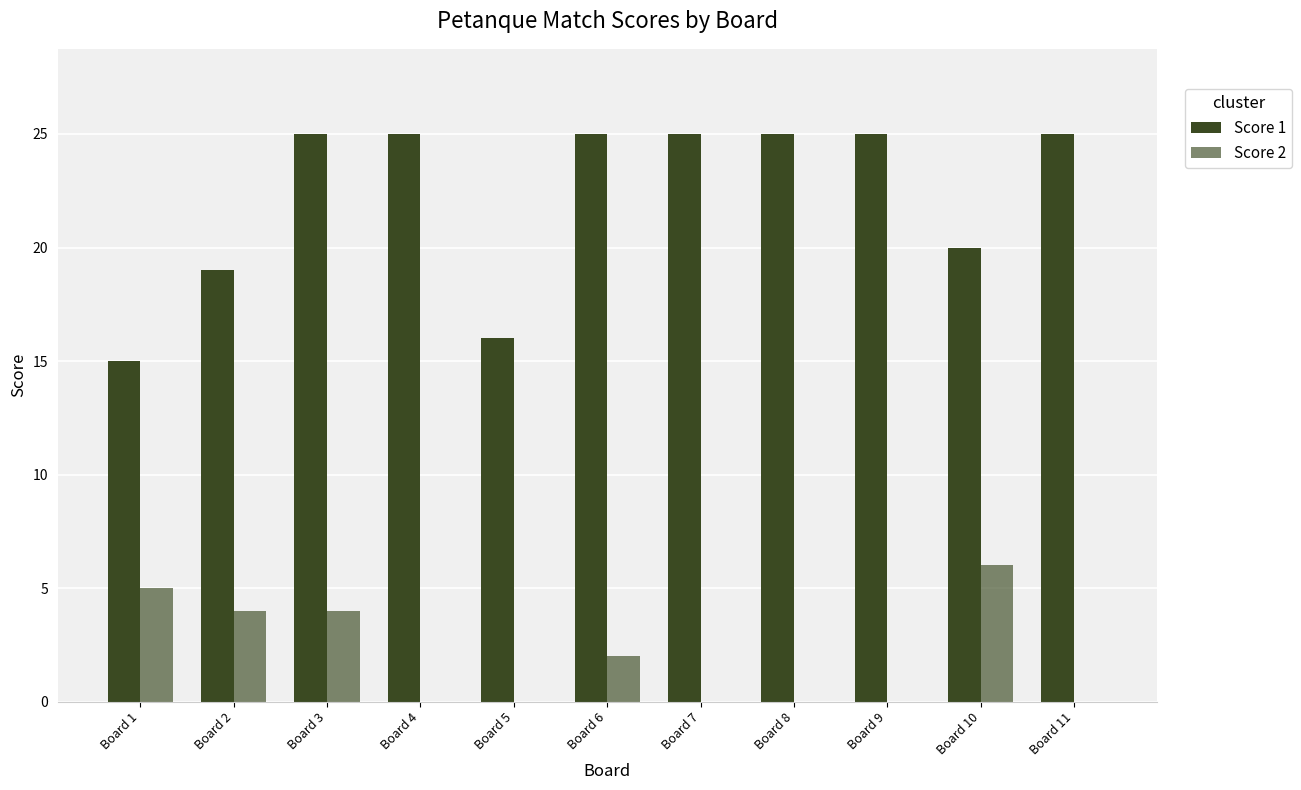

Rank the series by their average value, from lowest to highest.

Score 2, Score 1